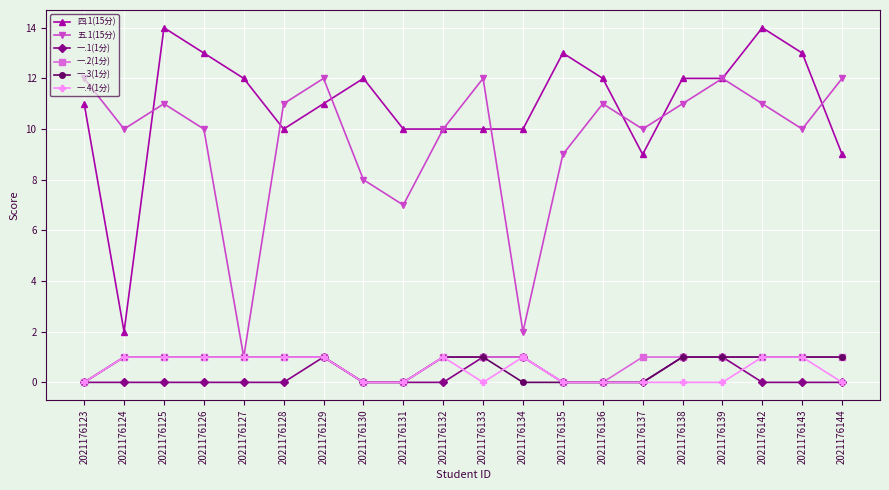

What is the greatest value displayed?

14